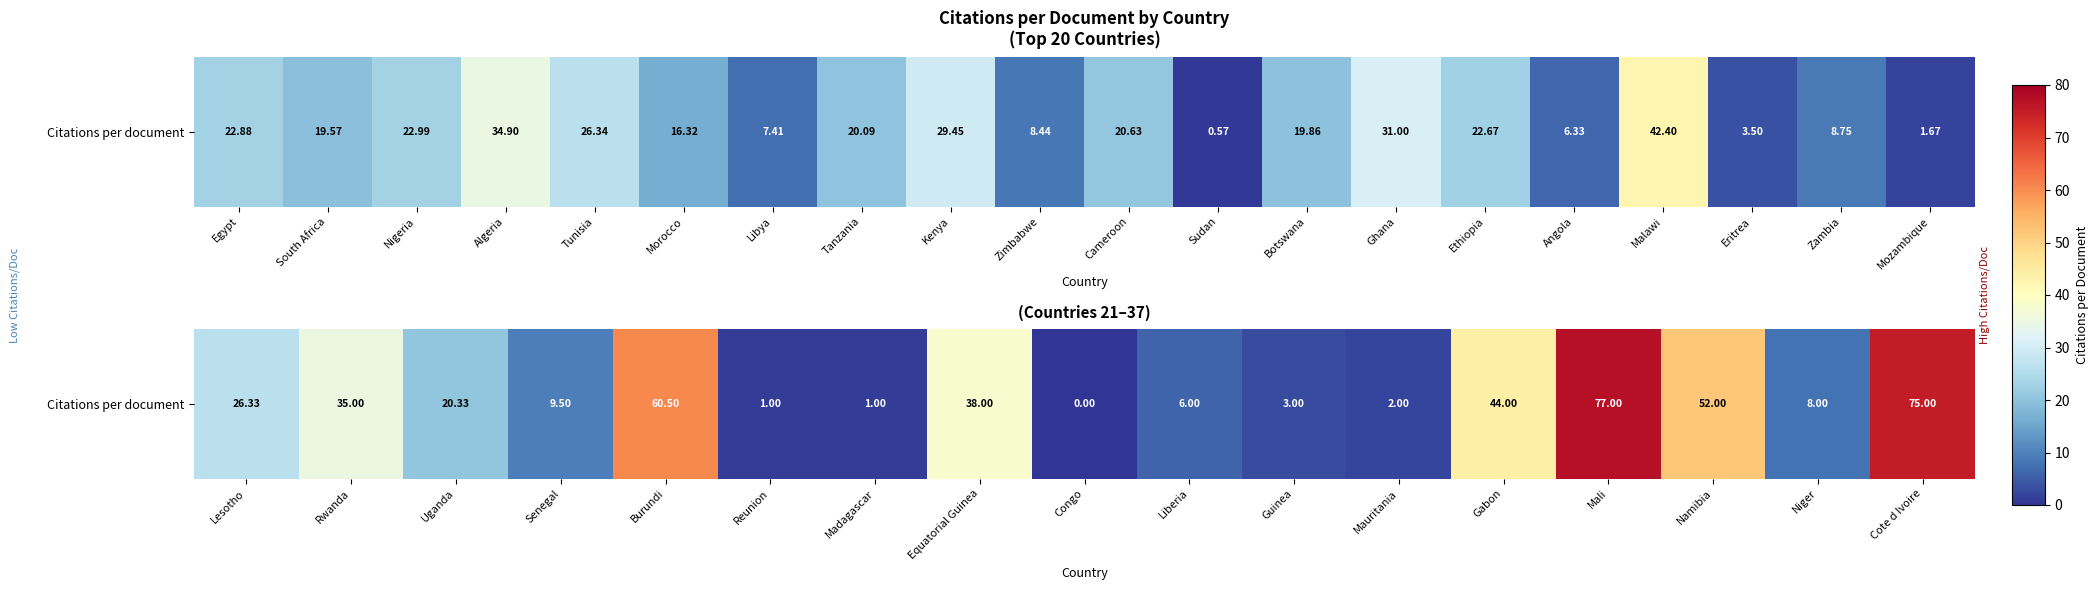

The chart shows a value of 1.1 at Mauritania. True or false?

False